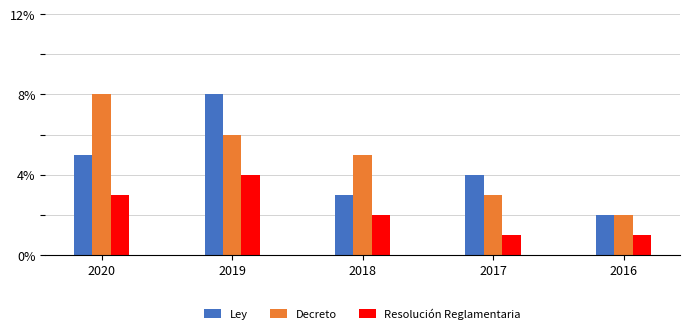

Is it true that Decreto equals 10 at 2019?

False